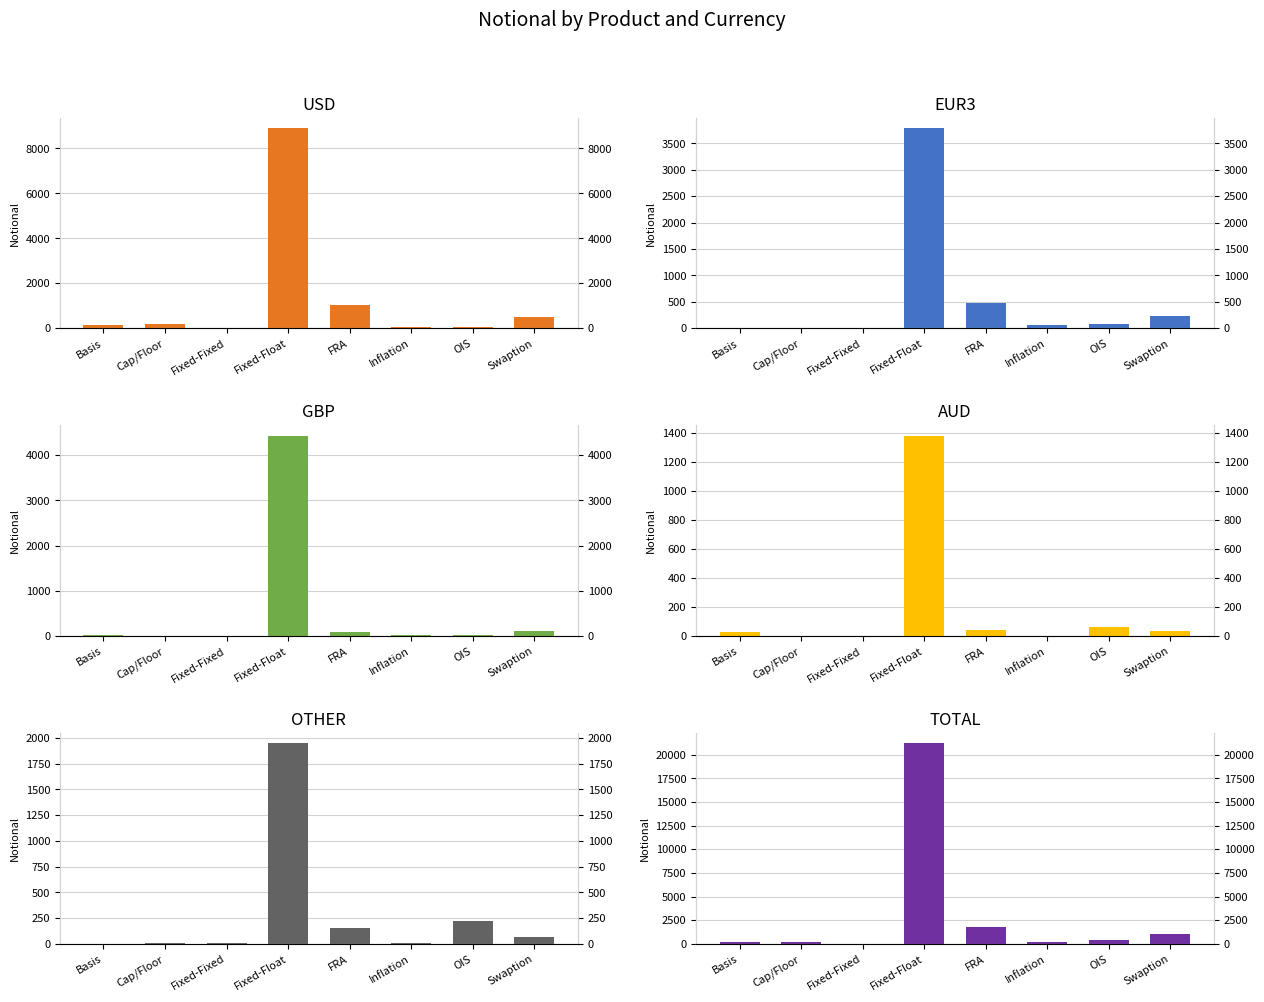

What is the difference between the GBP values at OIS and Fixed-Float?

4418